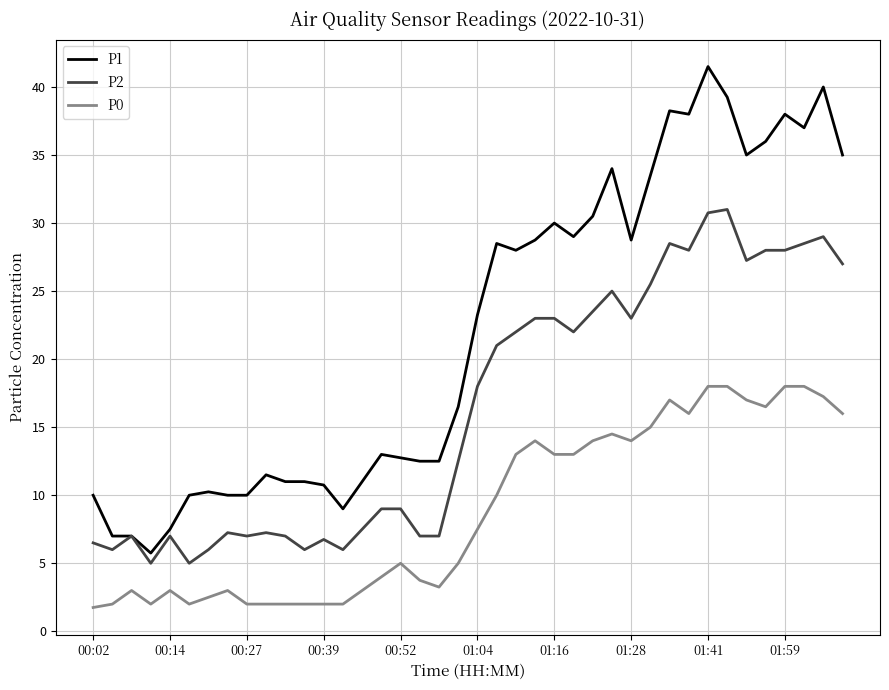

Is this an area chart (filled region under the line)?

No